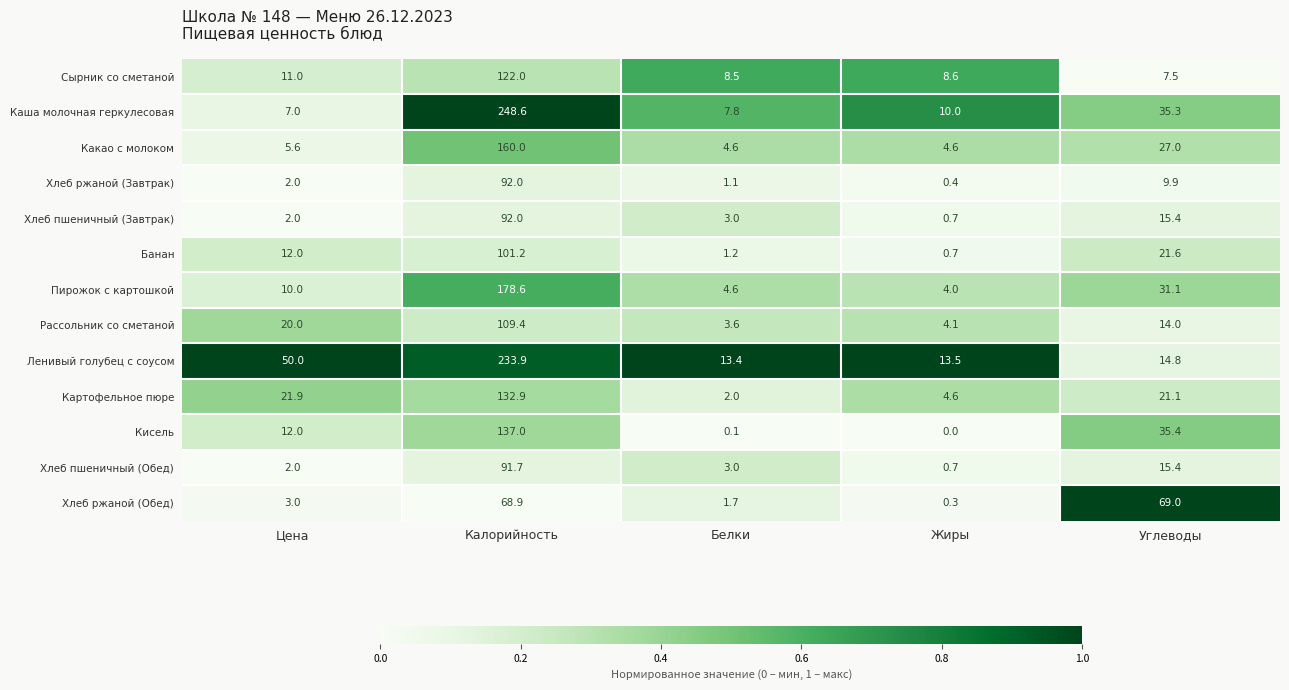

Rank the categories by Рассольник со сметаной value from highest to lowest.

Калорийность, Цена, Углеводы, Жиры, Белки